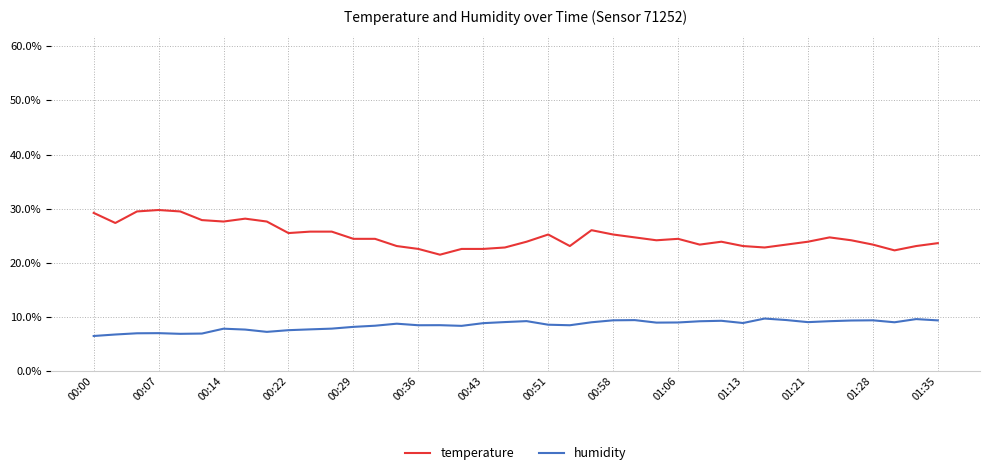

What is the smallest value displayed?

6.4